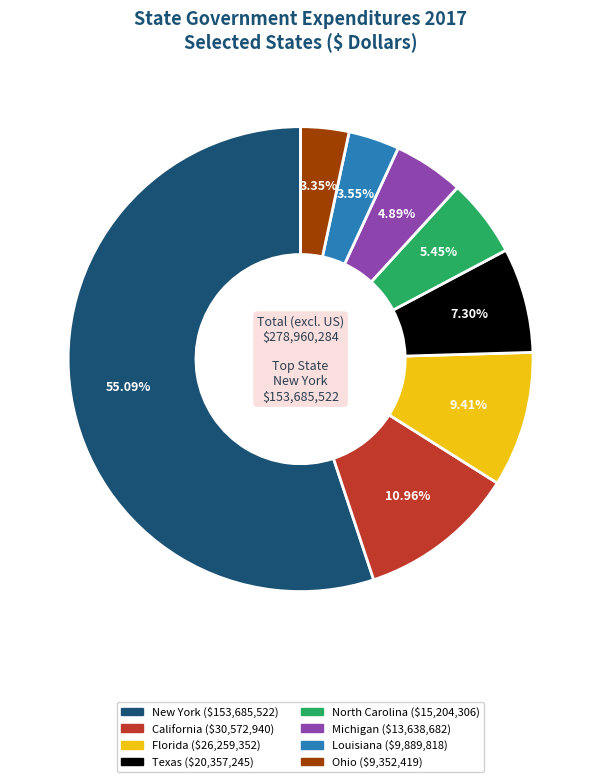

To the nearest percent, what is the average slice percentage?

12%